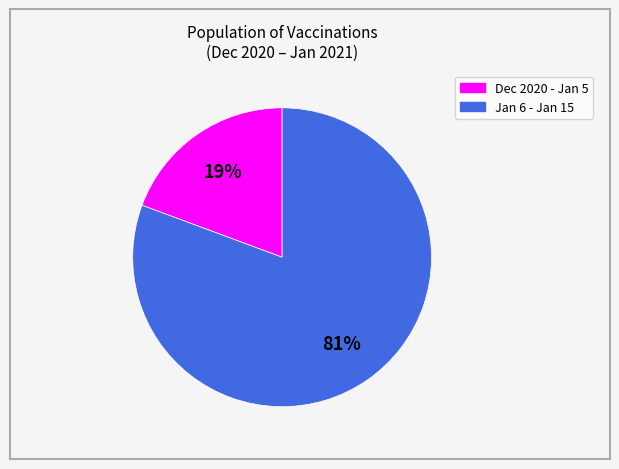

To the nearest percent, what is the average slice percentage?

50%